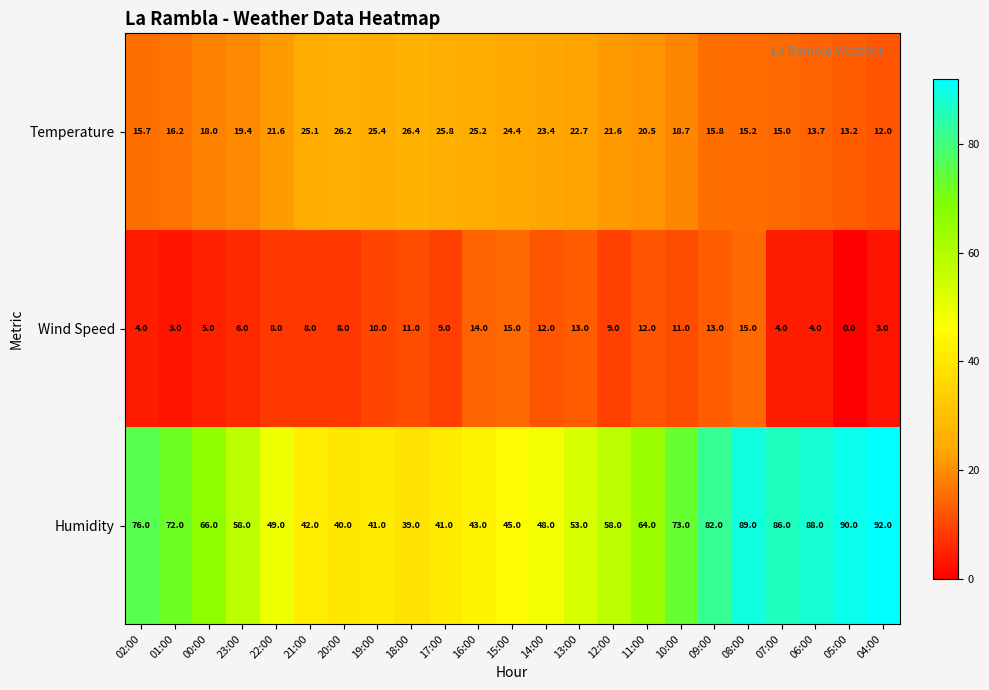

Where does the Humidity series first go above 58?

02:00